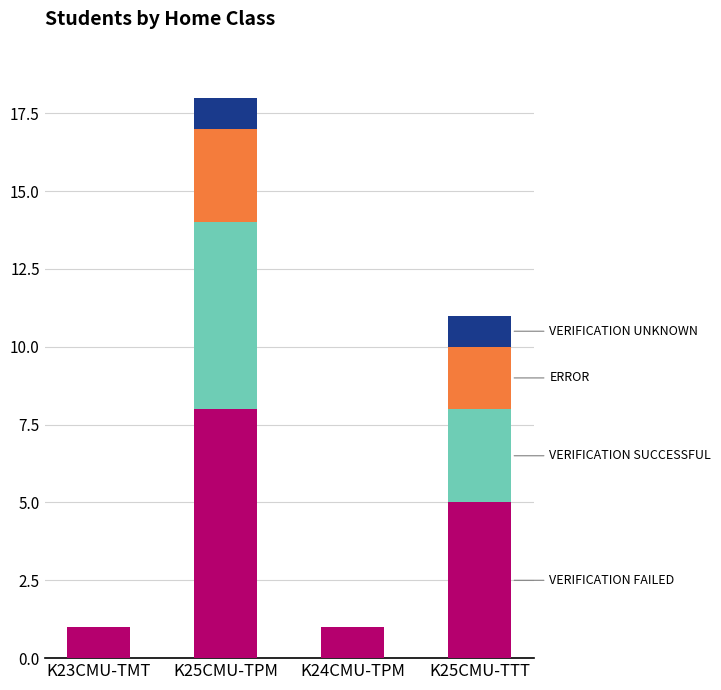

At which category is the sum across all series the highest?

K25CMU-TPM